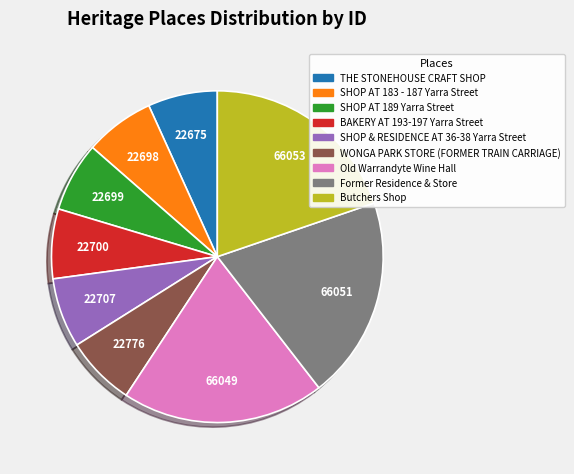

What is the ratio of the value at BAKERY AT 193-197 Yarra Street to the value at Butchers Shop?

0.3